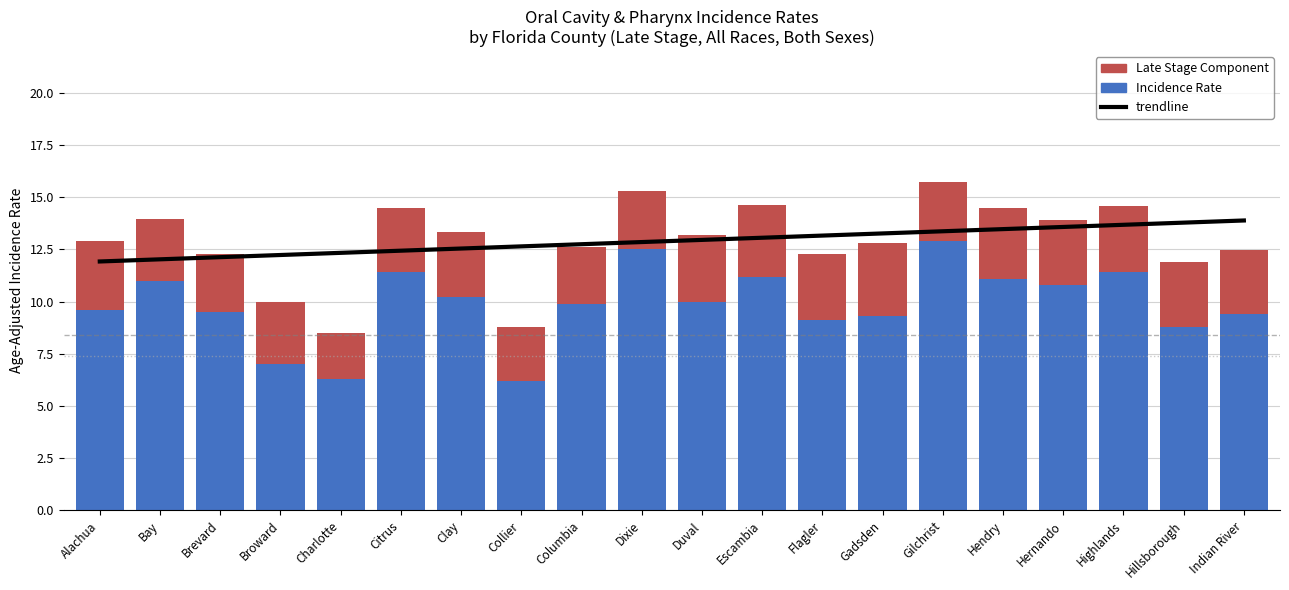

Which series changed the most between Alachua and Duval?

Age-Adjusted Rate